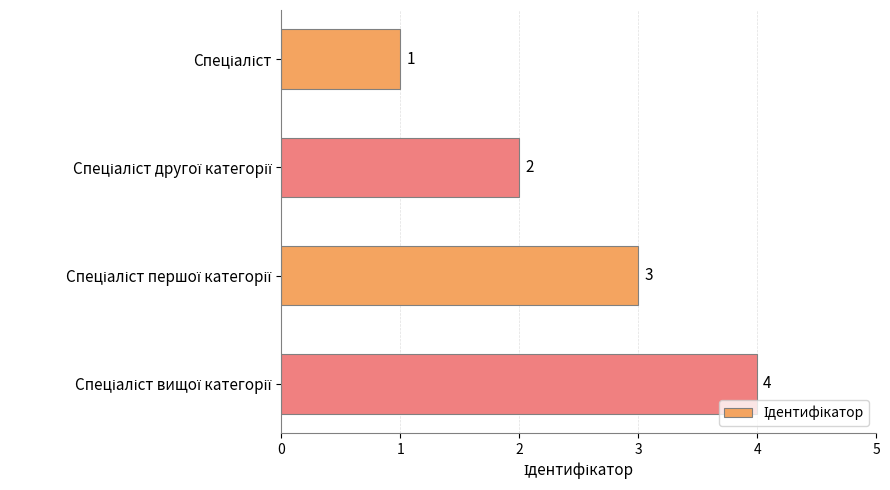

Count the values in the range 2 to 4.

3